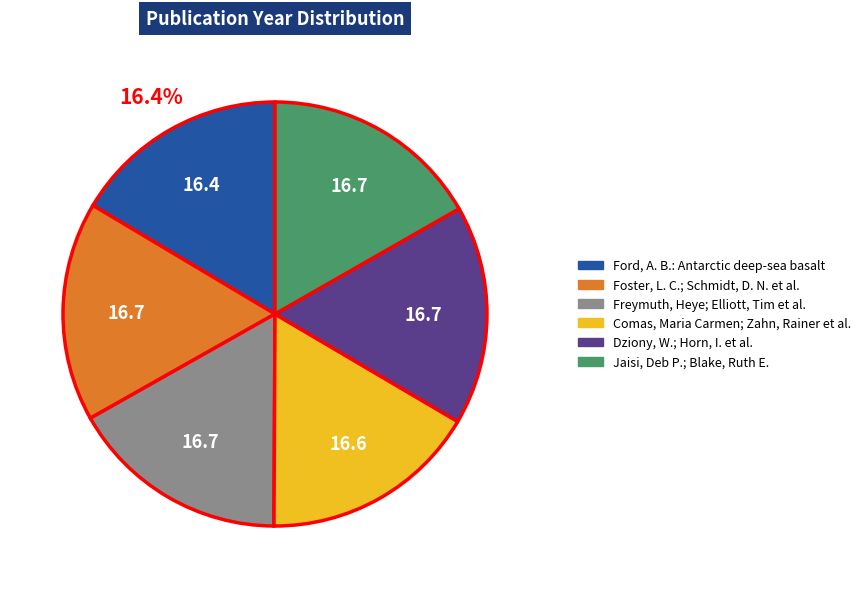

True or false: Foster, L. C.; Schmidt, D. N. et al. accounts for 17% of the total.

True